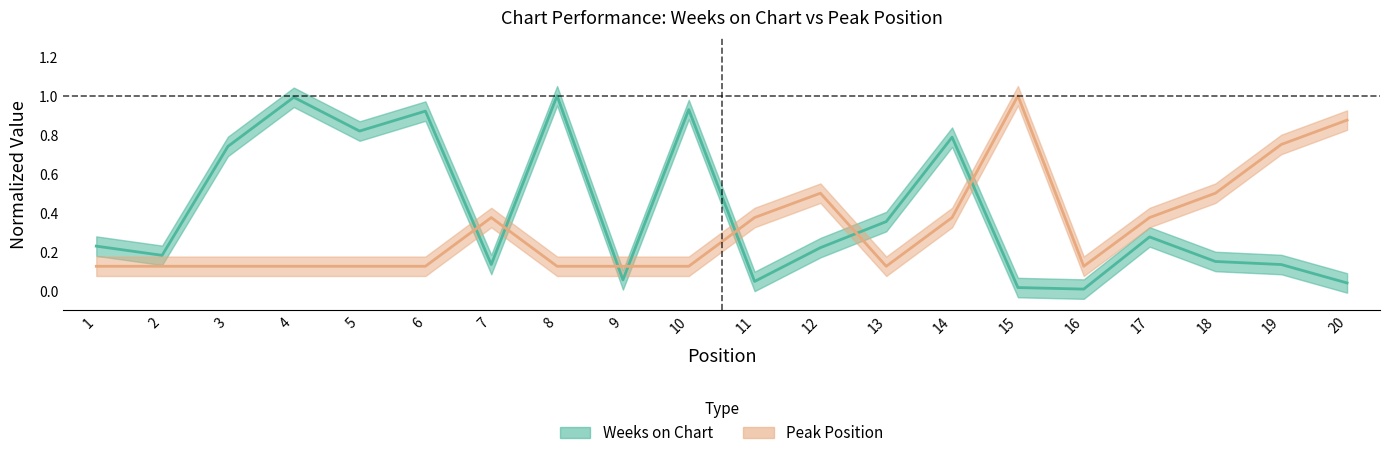

What is the sum of the Peak Position values at 4 and 16?

0.2